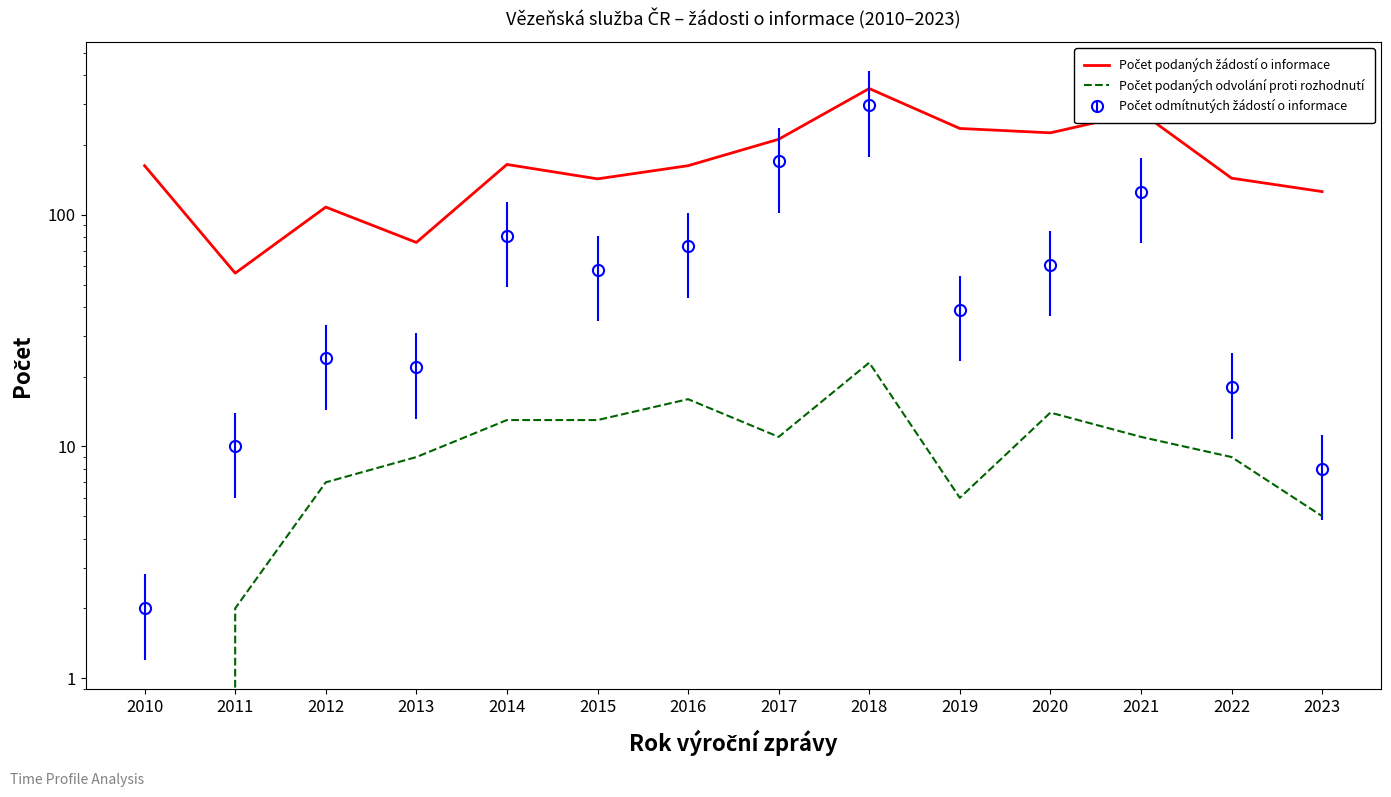

The value of Počet podaných žádostí o informace at 2022 is 98. True or false?

False